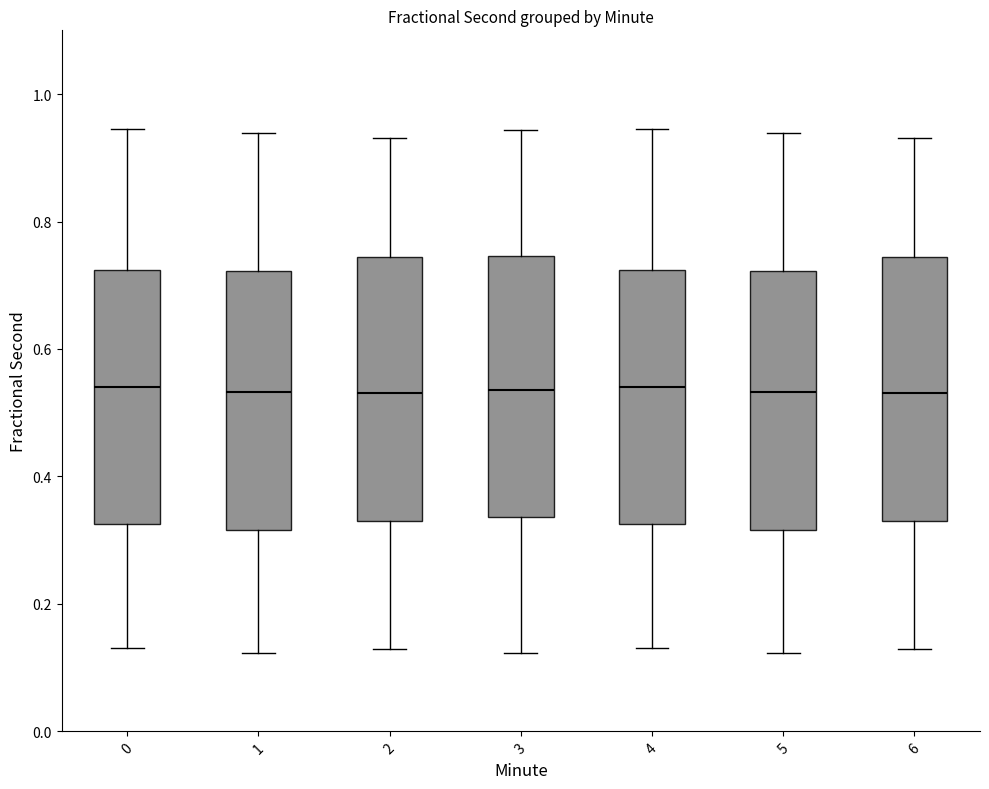

Where does the upper whisker of the box at x = 1 end on the y-axis? The values are not printed on the chart, so give them approximately, as read against the axis.

0.94